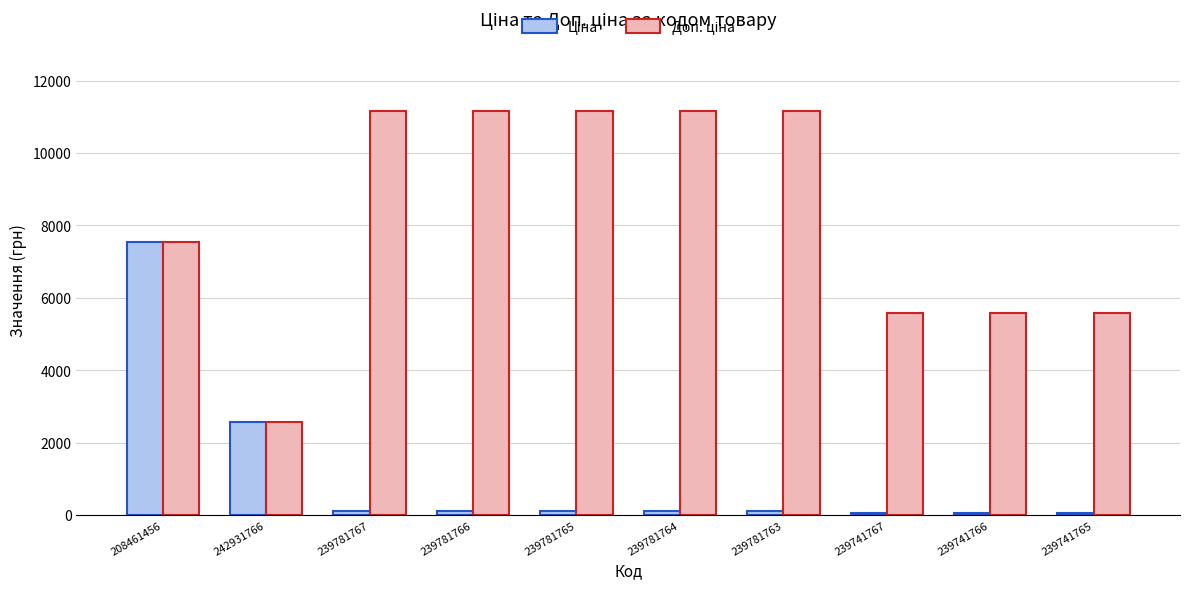

What is the minimum value shown in the chart?

55.9